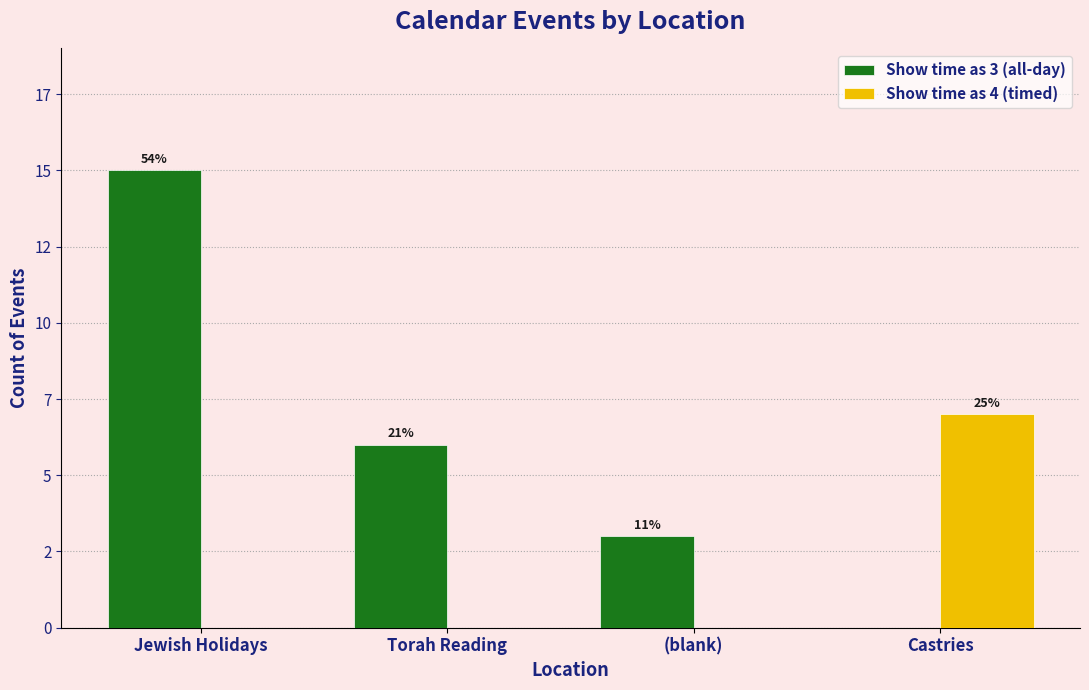

What is the total value across all series at (blank)?

3